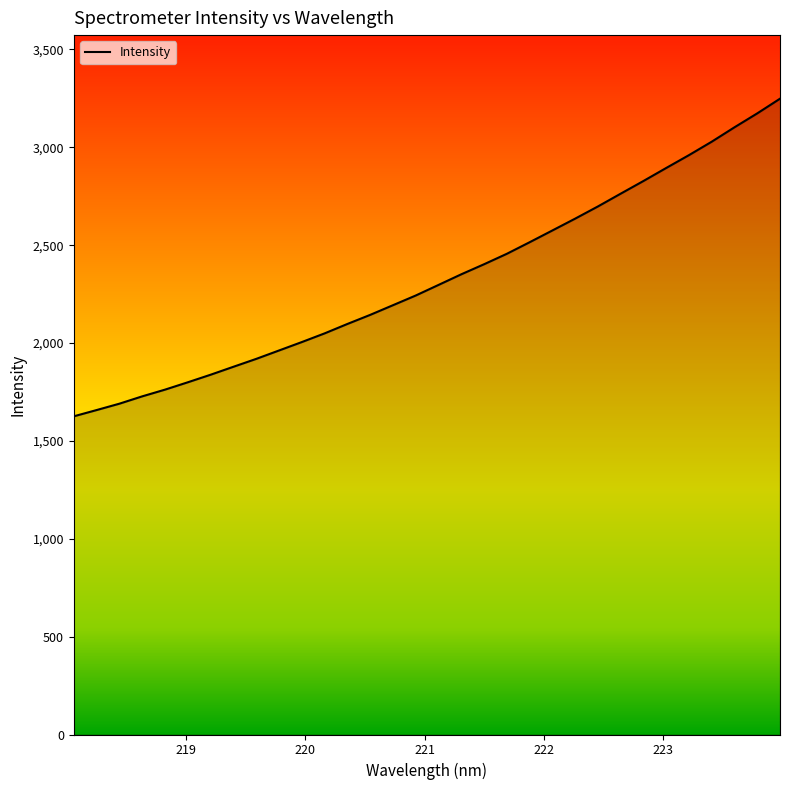

What is the greatest value displayed?

3248.6